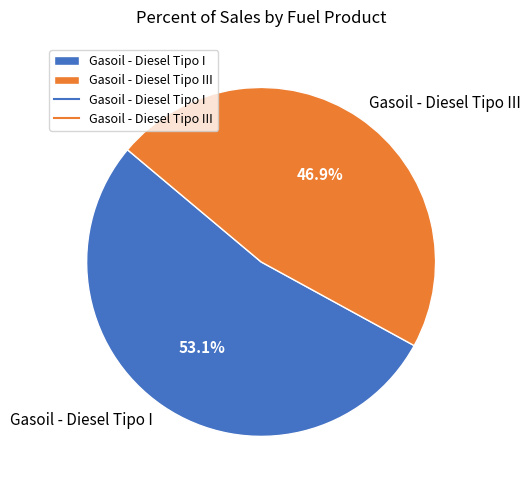

Rank the categories by value from lowest to highest.

Gasoil - Diesel Tipo III, Gasoil - Diesel Tipo I